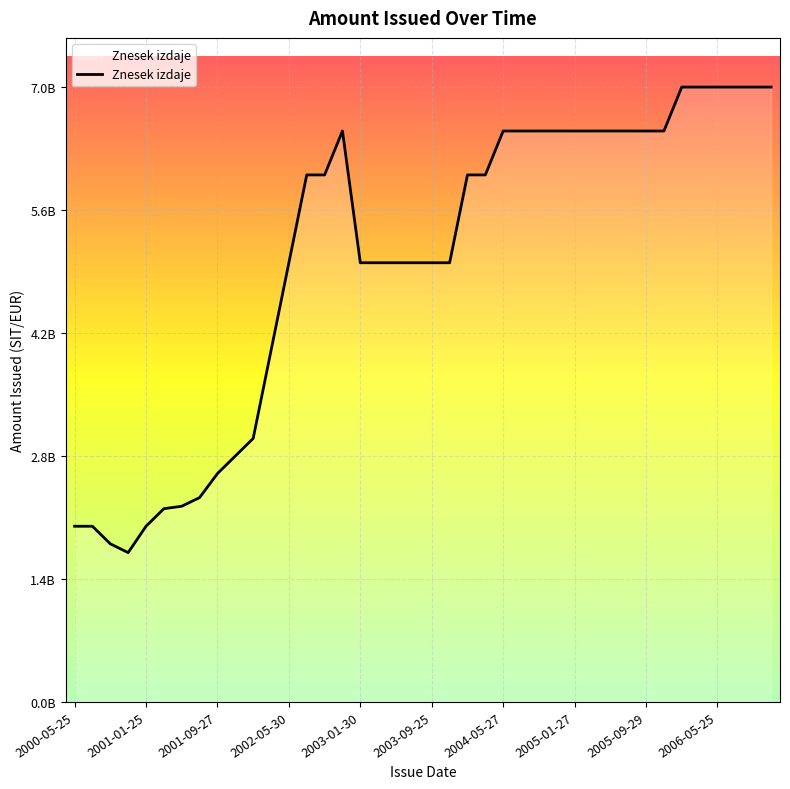

Does the chart have visible grid lines?

Yes